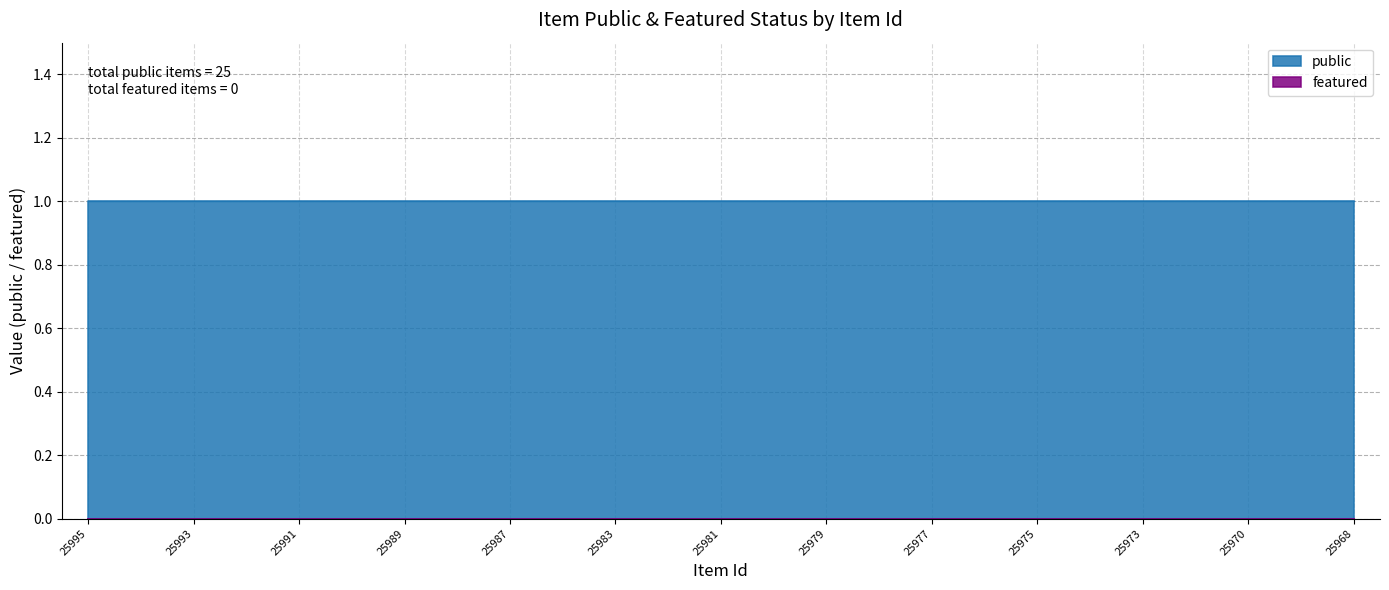

True or false: featured and public intersect in this chart.

False